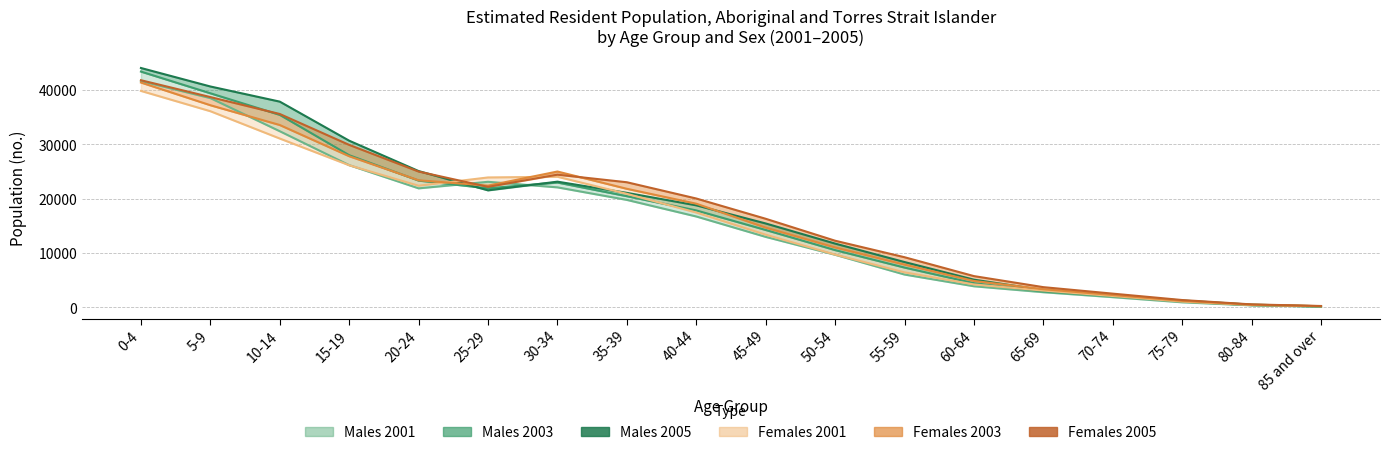

What is the approximate value of Females 2003 at 40-44?

19088